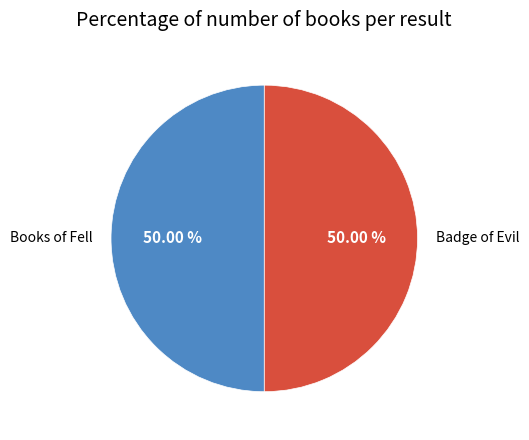

What is the ratio of the value at Books of Fell to the value at Badge of Evil?

1.0